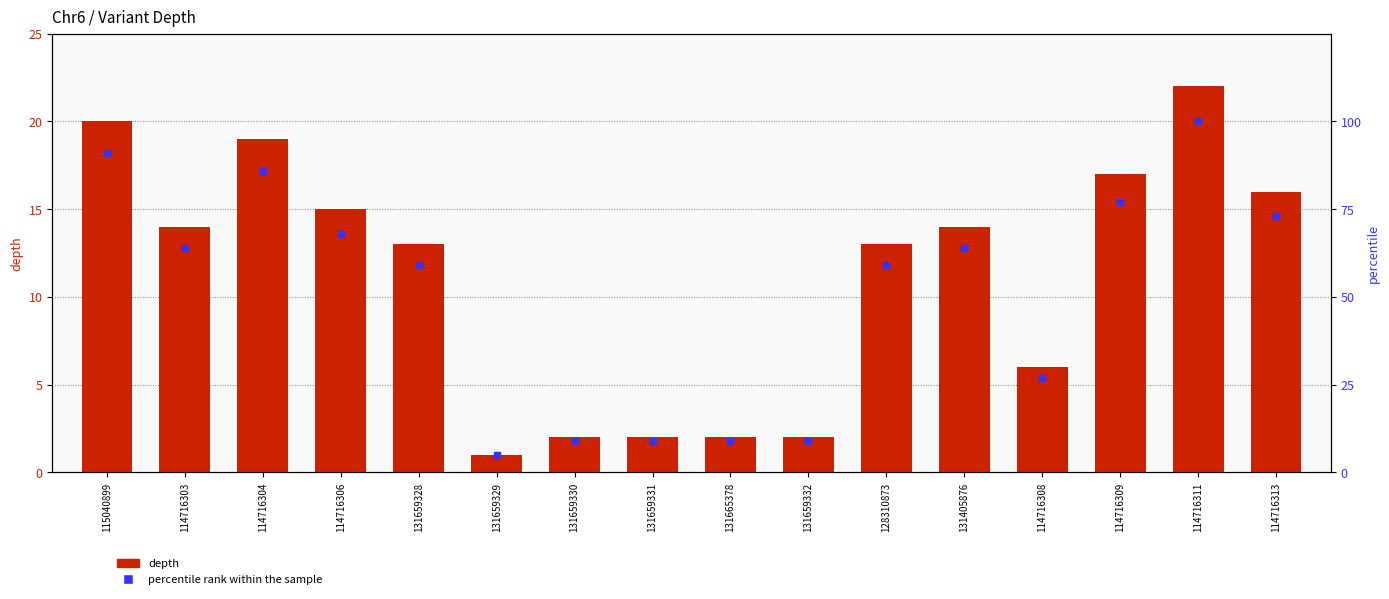

At which category is the sum across all series the highest?

114716311